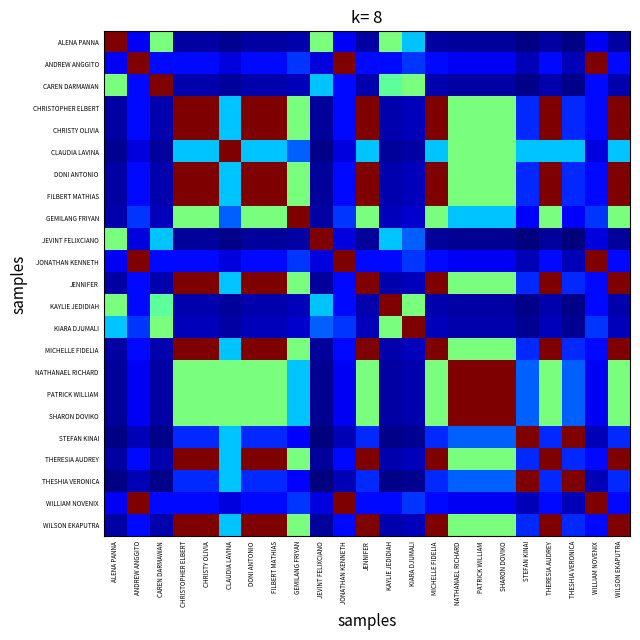

True or false: KAYLIE JEDIDIAH has a value of 0.1 at SHARON DOVIKO.

False